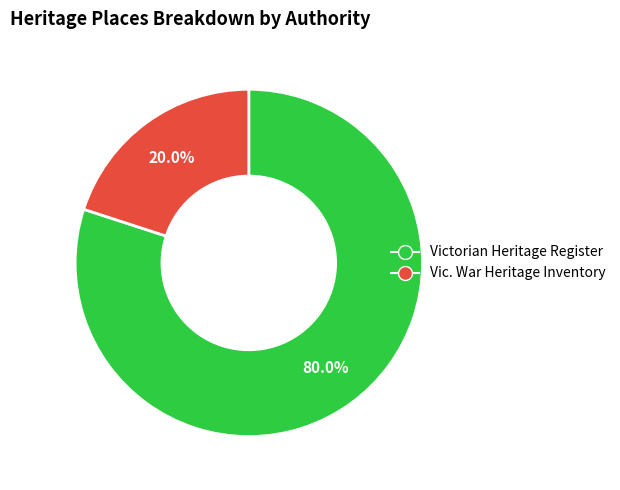

To the nearest percent, what is the difference between the largest and smallest slice percentages?

60%